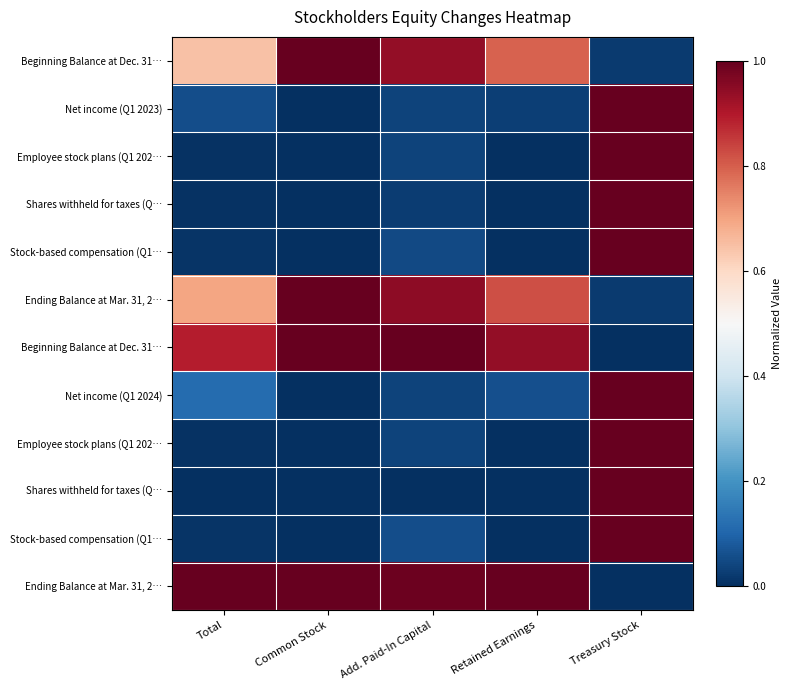

What is the total value across all series at Common Stock?

4.0